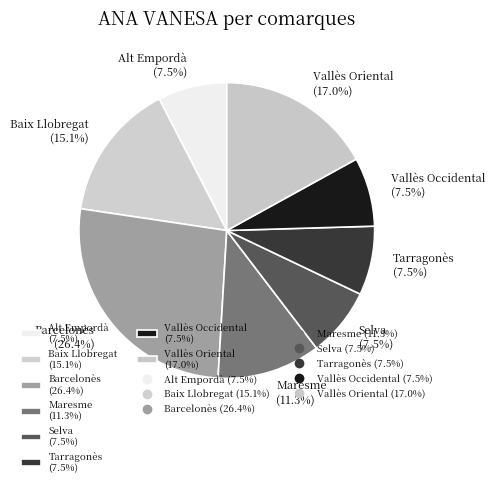

Which slice is the largest?

Barcelonès